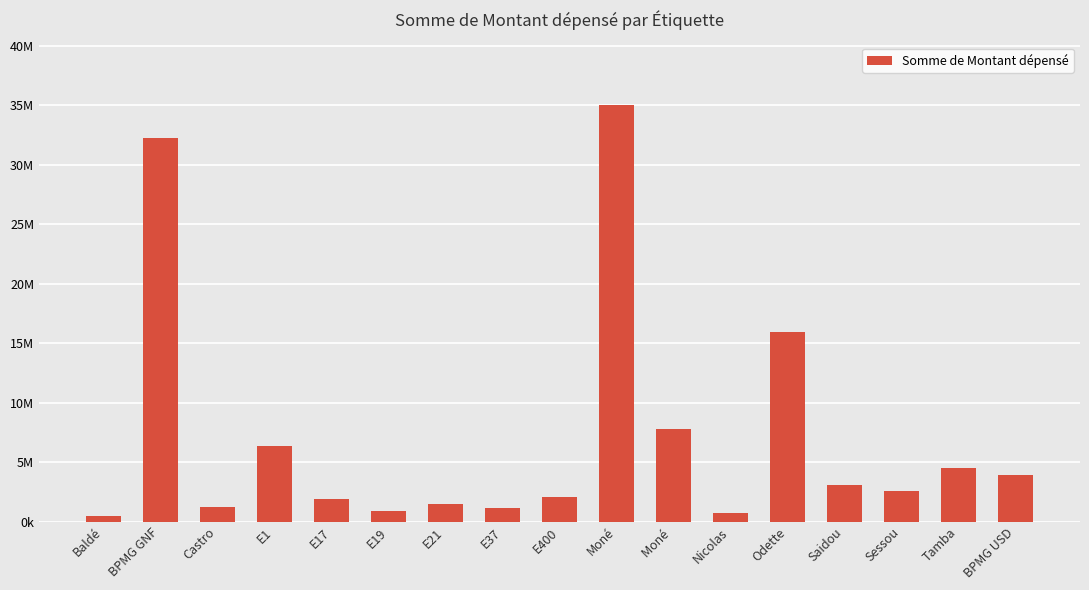

Does the chart contain any negative values?

No